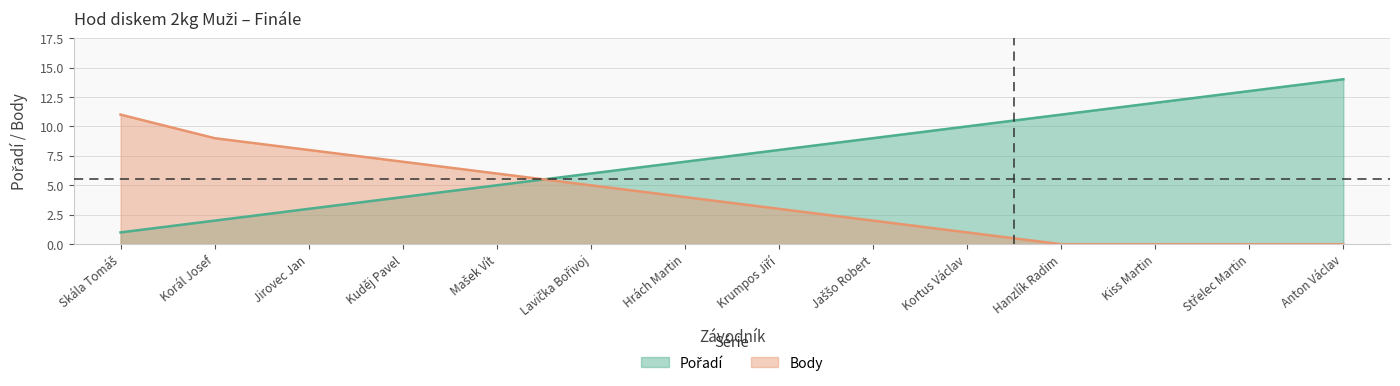

What is the sum of all Pořadí values?

105